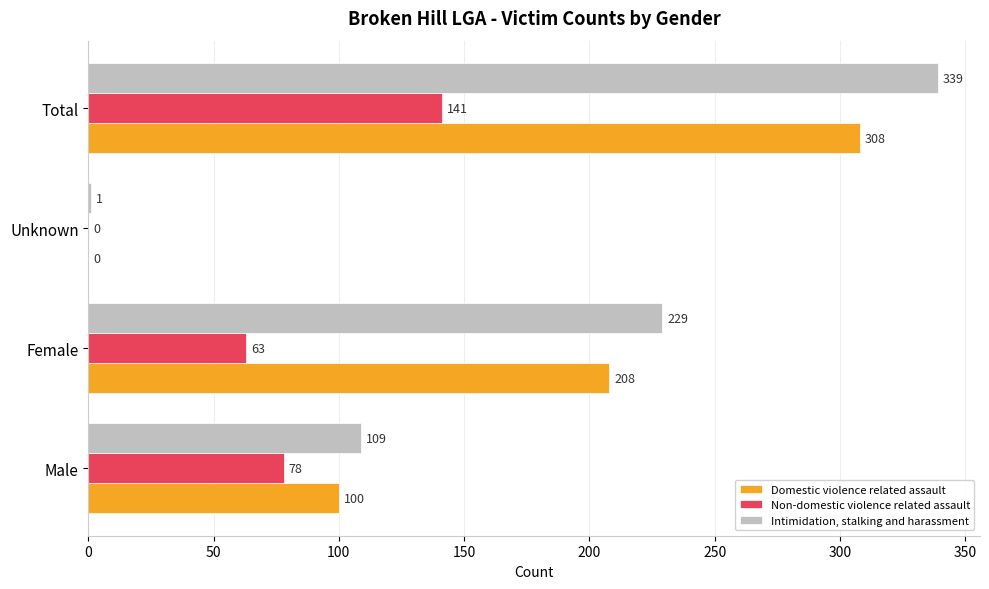

How many Non-domestic violence related assault values are between 63 and 141?

3